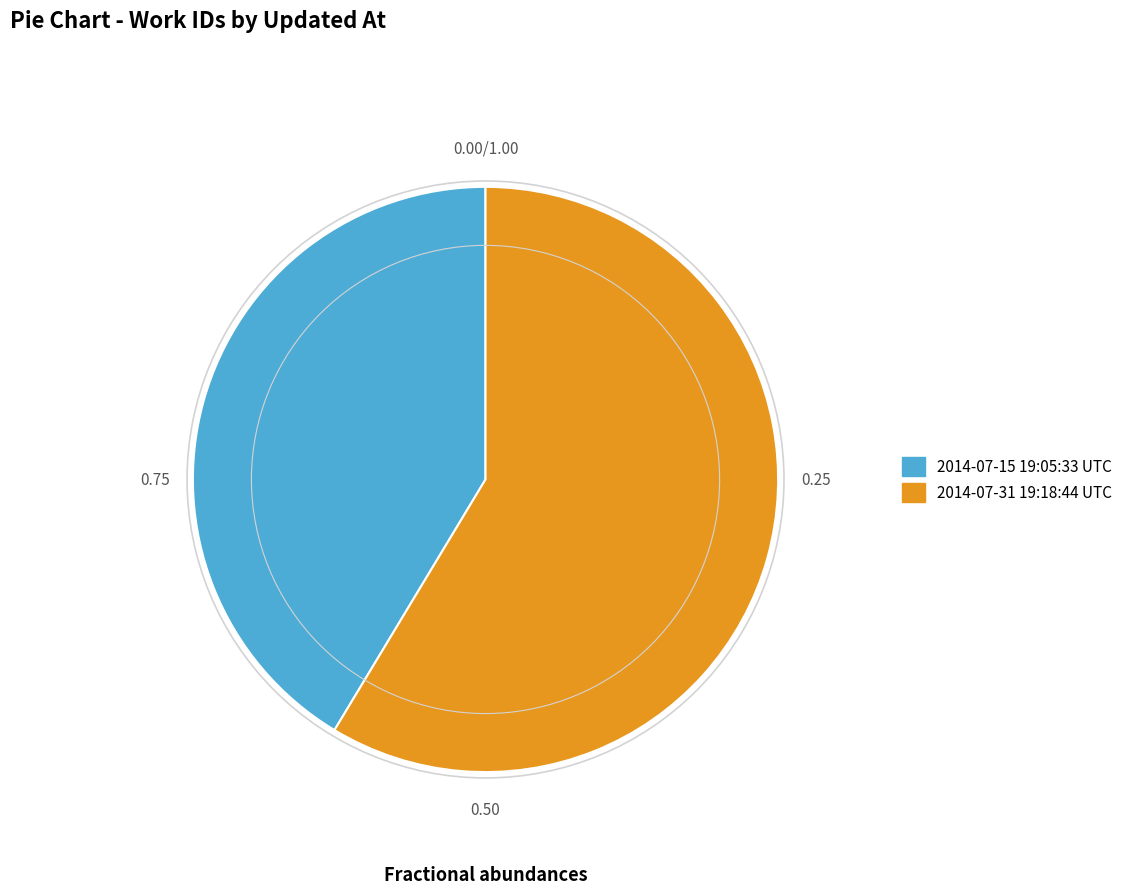

The 2014-07-15 19:05:33 UTC slice represents 54% of the pie. True or false?

False